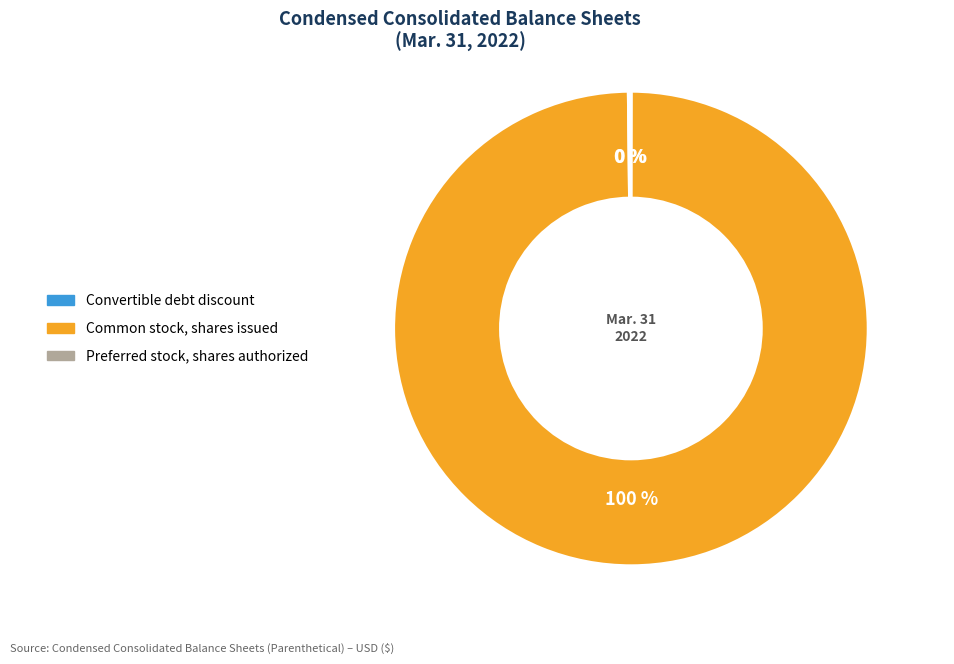

Which slice is the largest?

Common stock, shares issued